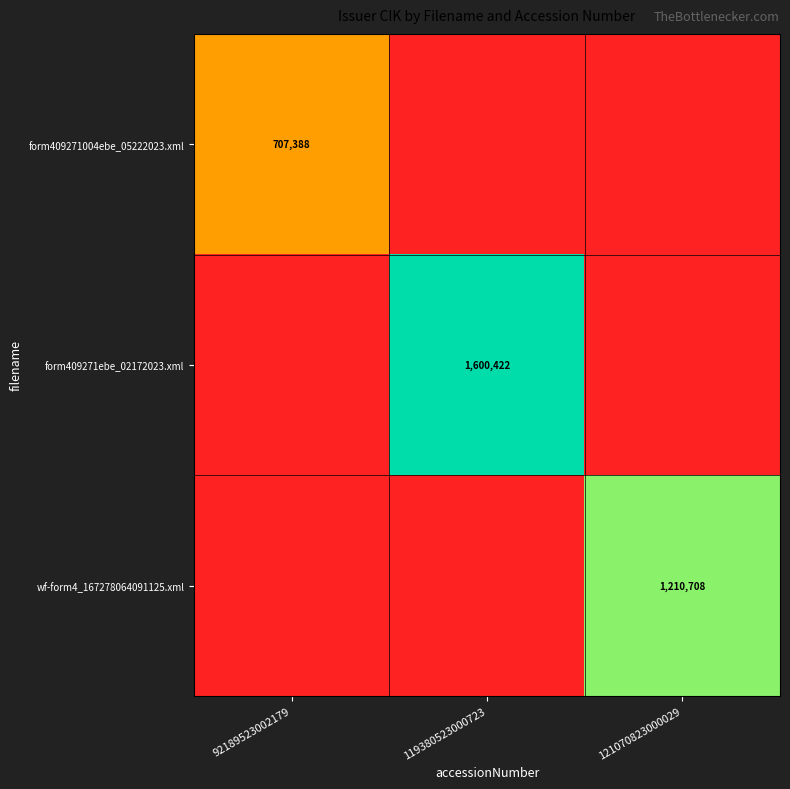

The value of form409271004ebe_05222023.xml at 92189523002179 is 1248232. True or false?

False